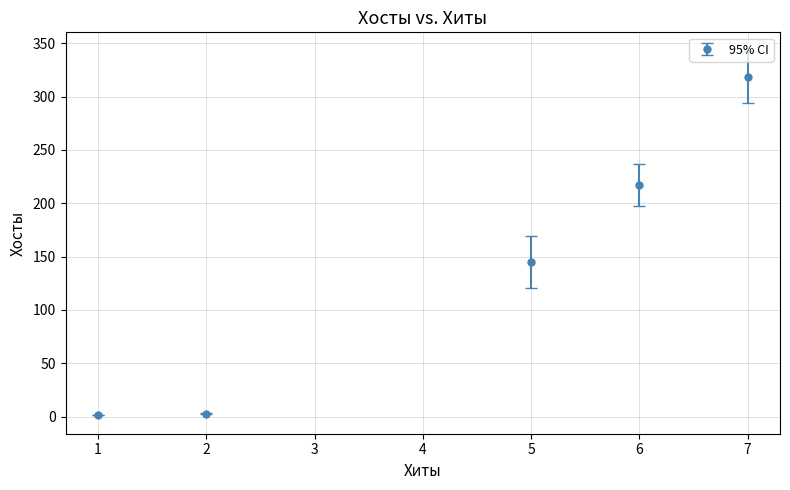

What is the maximum value shown in the chart?

318.5